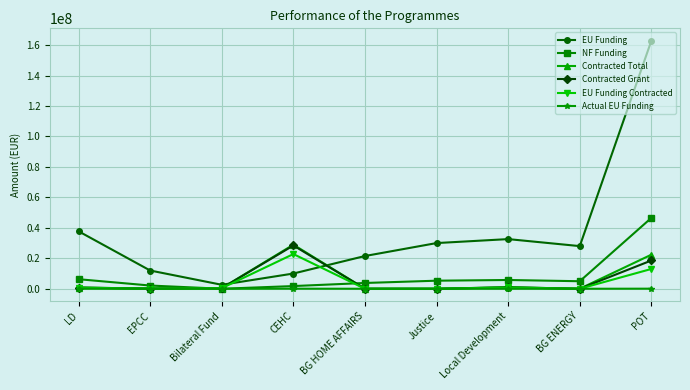

Does the chart display data point markers on the line(s)?

Yes